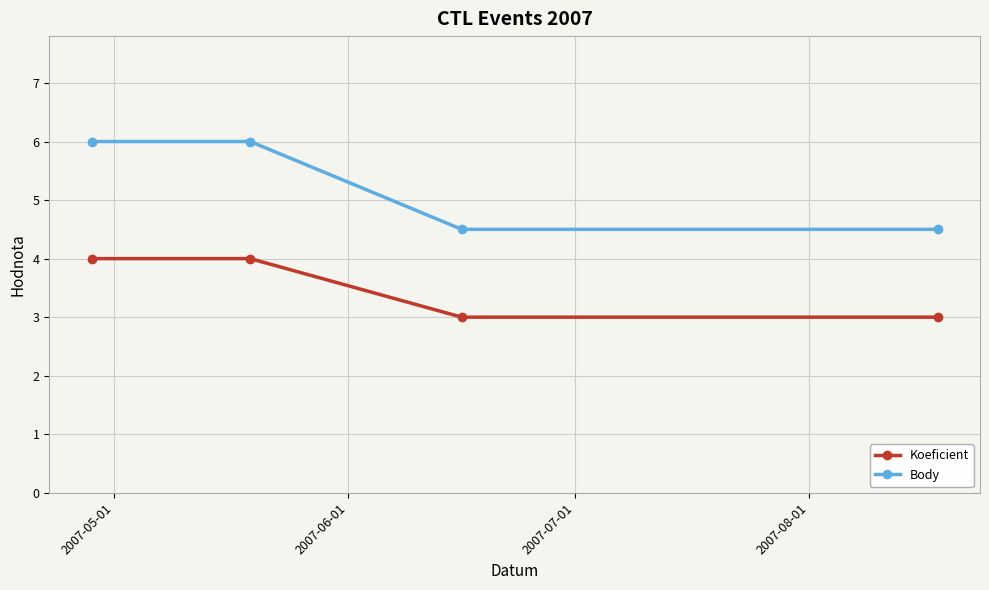

Reading right to left, list all the values displayed in this chart.

Koeficient: 3.0	3.0	4.0	4.0
Body: 4.5	4.5	6.0	6.0